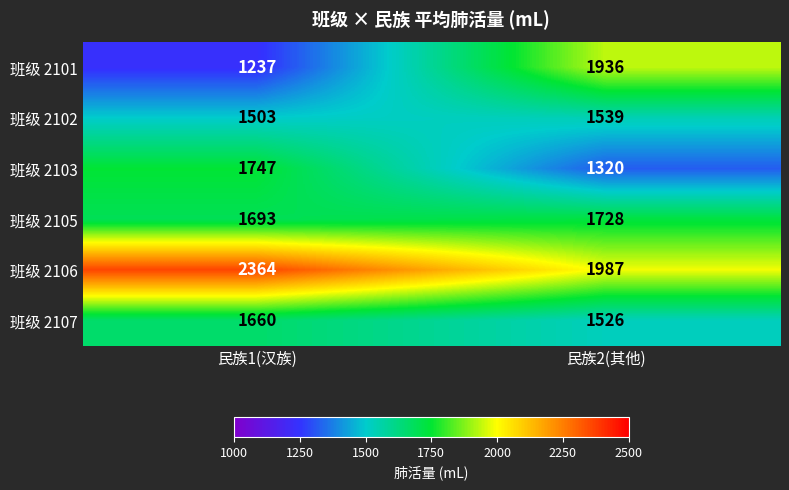

What is the maximum value shown in the chart?

2364